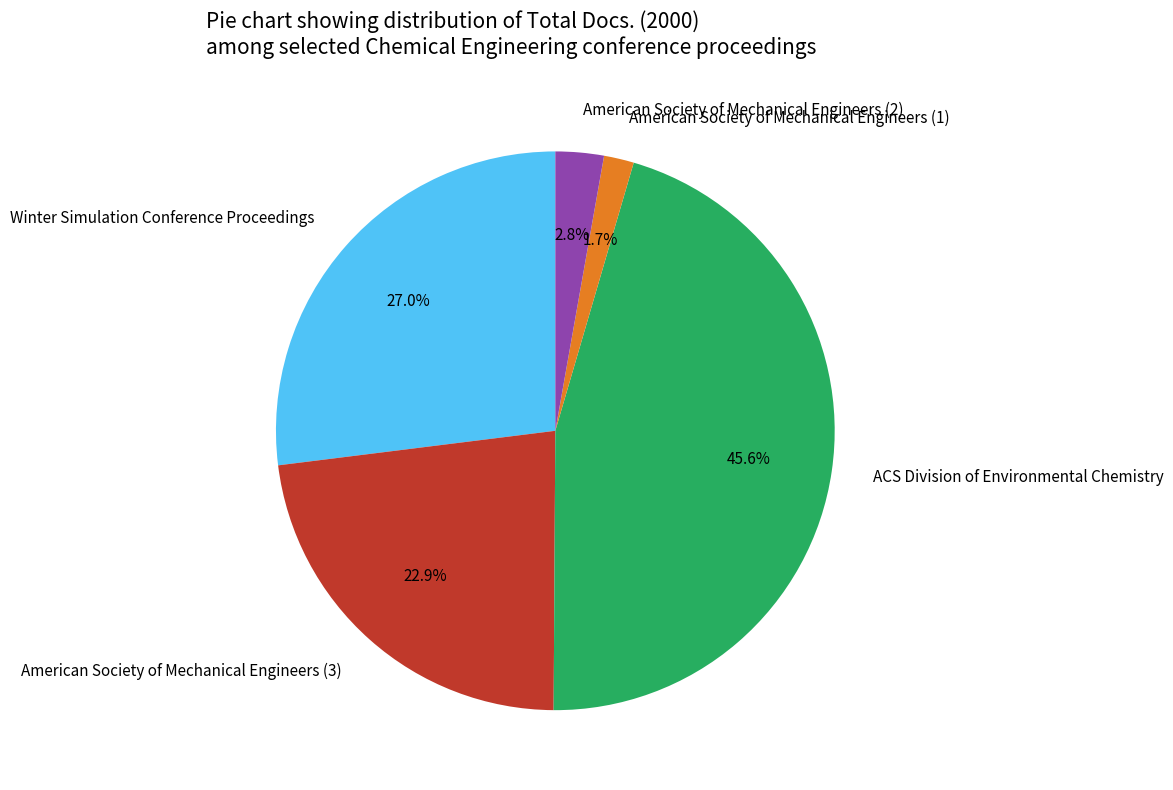

What percentage do American Society of Mechanical Engineers (1) and American Society of Mechanical Engineers (2) together represent?

4.5%